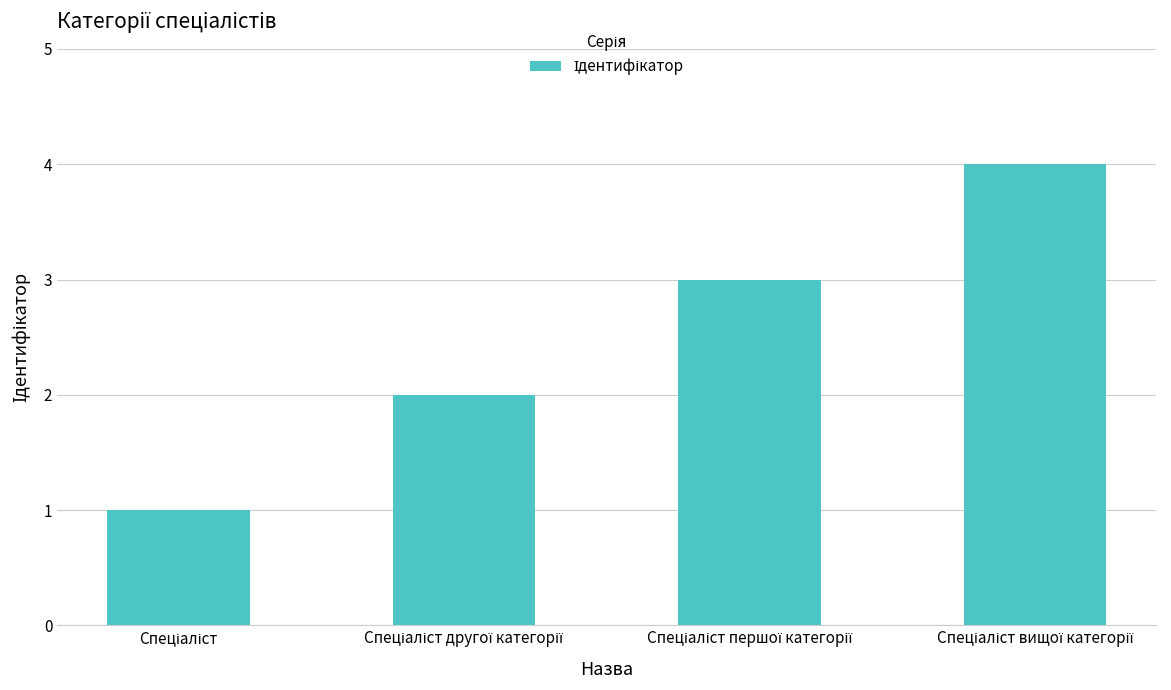

What is the maximum value shown in the chart?

4